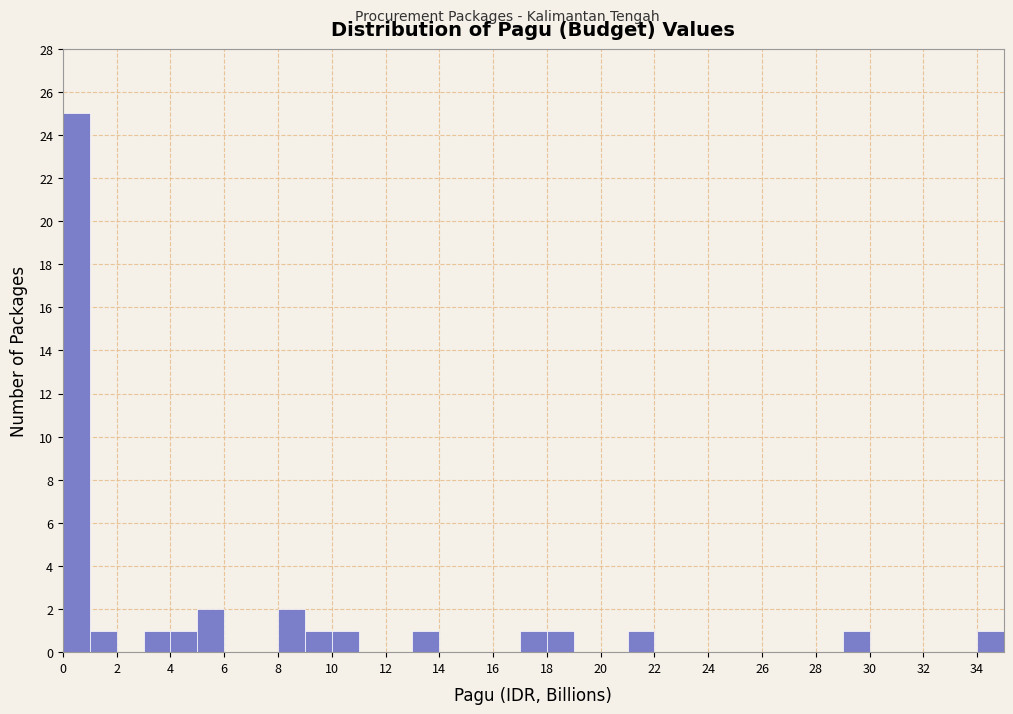

Reading left to right, list every bar in this chart as the range it spans on the x-axis followed by its height. The values are not printed on the chart, so give them approximately, as read against the axis.

0 to 1: 25
1 to 2: 1
2 to 3: 0
3 to 4: 1
4 to 5: 1
5 to 6: 2
6 to 7: 0
7 to 8: 0
8 to 9: 2
9 to 10: 1
10 to 11: 1
11 to 12: 0
12 to 13: 0
13 to 14: 1
14 to 15: 0
15 to 16: 0
16 to 17: 0
17 to 18: 1
18 to 19: 1
19 to 20: 0
20 to 21: 0
21 to 22: 1
22 to 23: 0
23 to 24: 0
24 to 25: 0
25 to 26: 0
26 to 27: 0
27 to 28: 0
28 to 29: 0
29 to 30: 1
30 to 31: 0
31 to 32: 0
32 to 33: 0
33 to 34: 0
34 to 35: 1